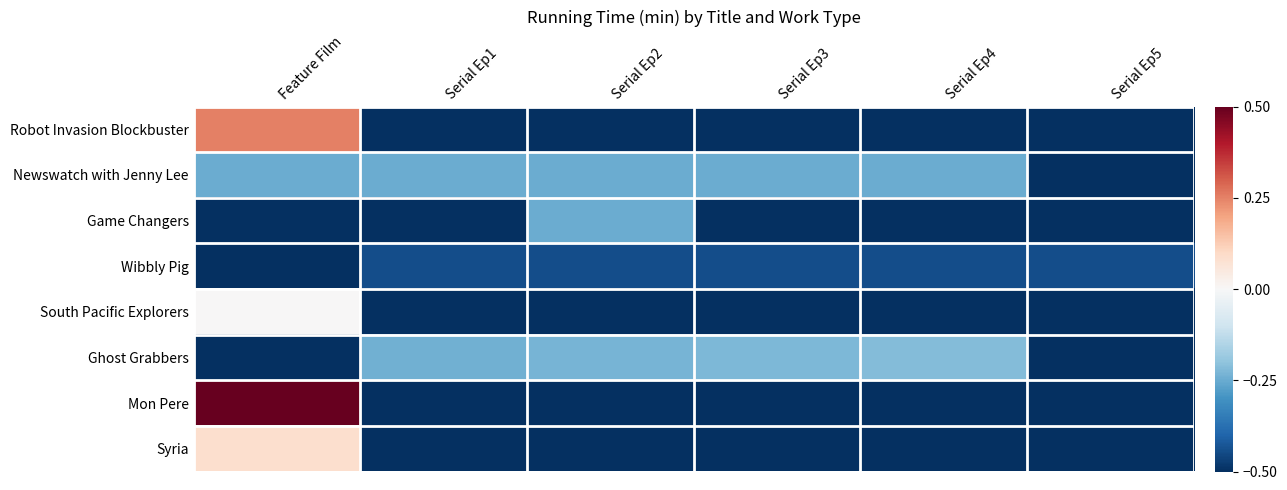

Which series has the widest spread of values?

Mon Pere